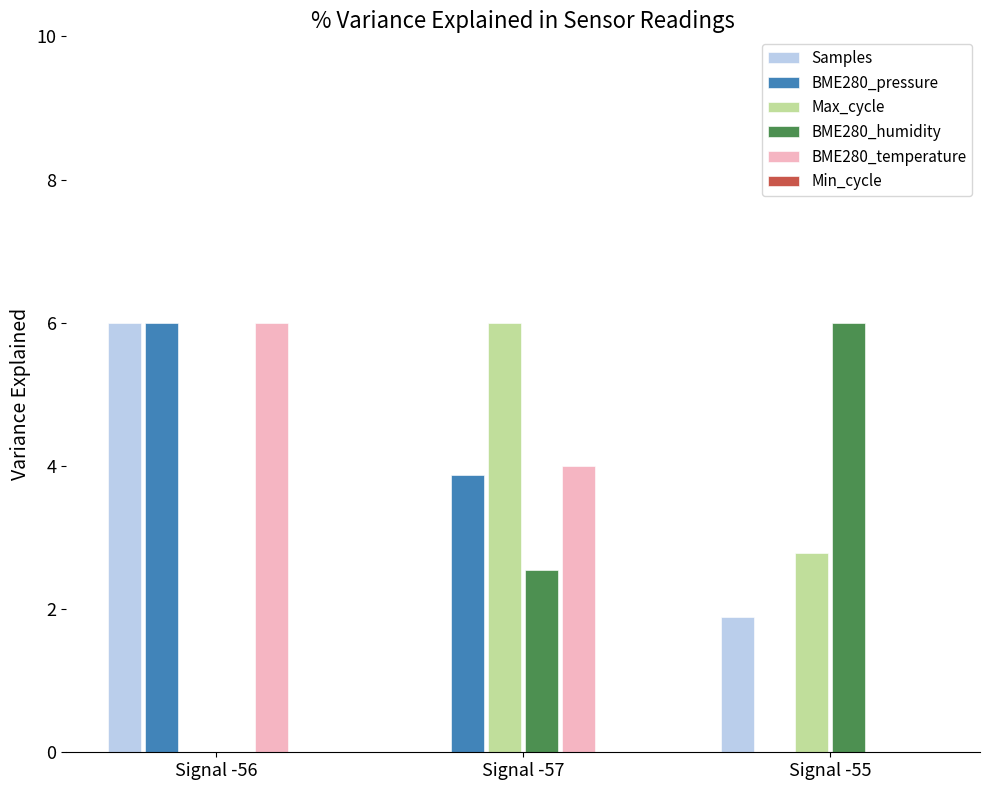

What is the difference between the Max_cycle values at Signal -56 and Signal -55?

2.8